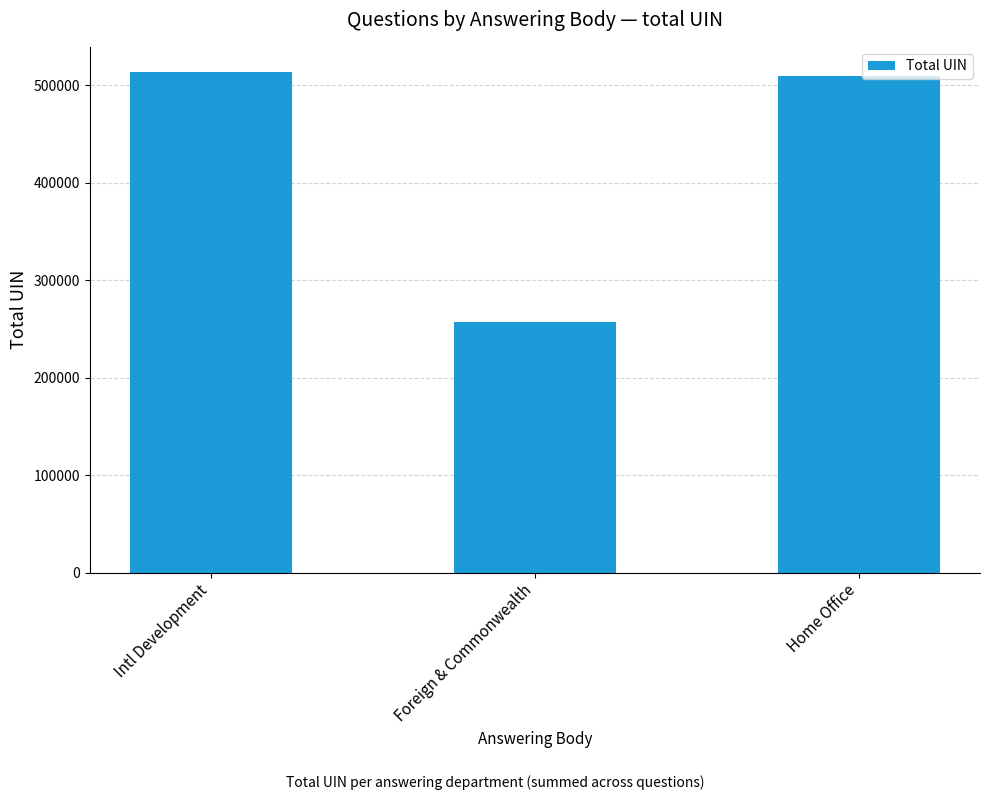

Which label corresponds to the smallest value in the chart?

Foreign & Commonwealth